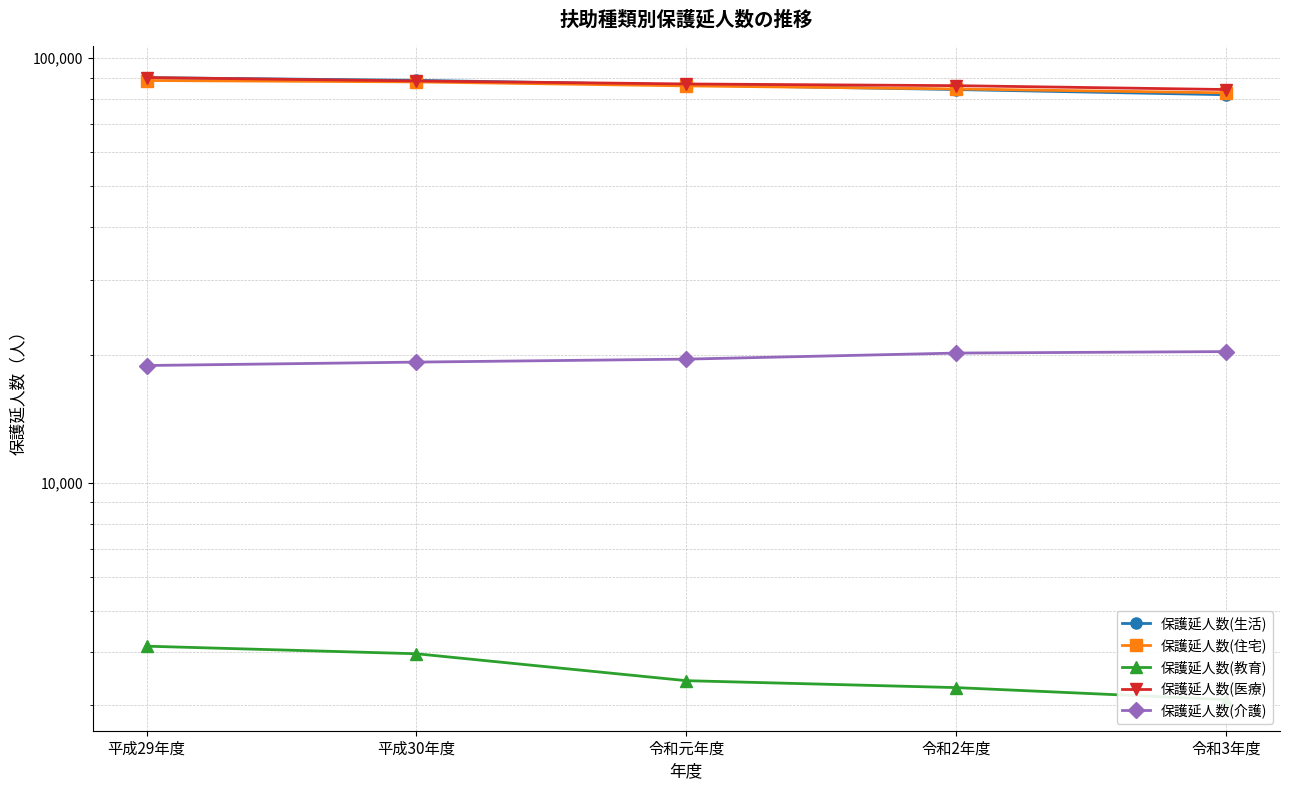

What is the highest value of the 保護延人数(介護) series?

20378